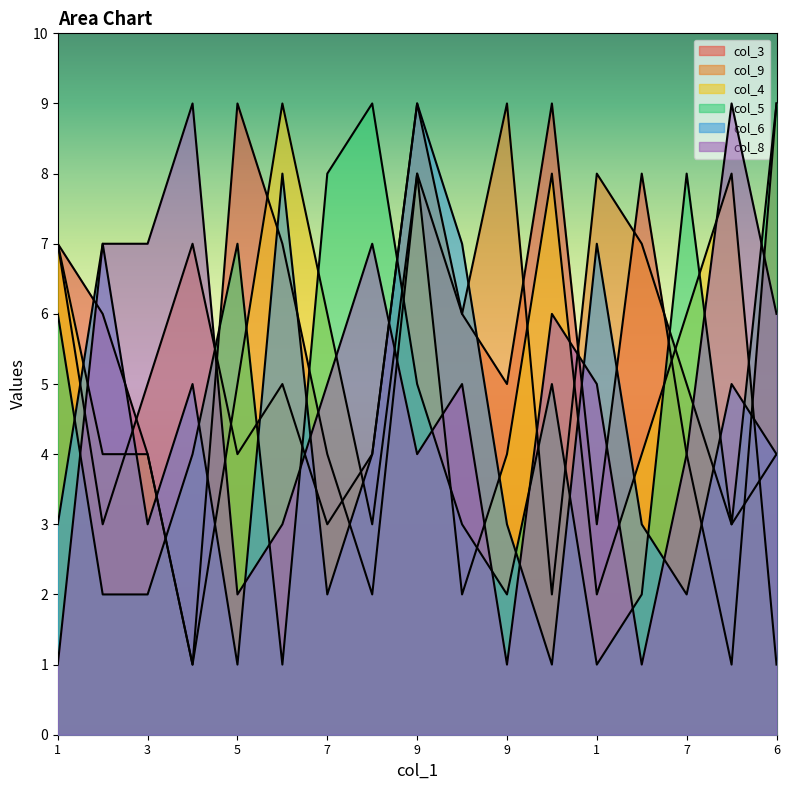

Is it true that col_5 equals 6 at 4?

False